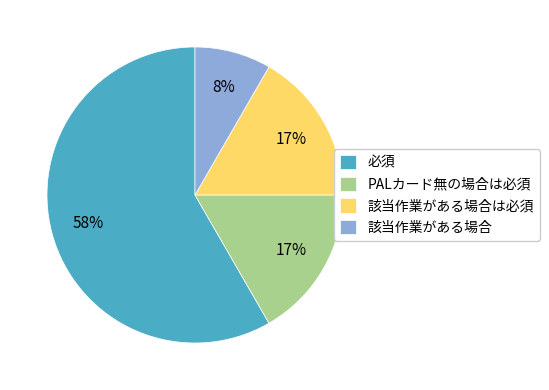

To the nearest percent, what is the average slice percentage?

25%